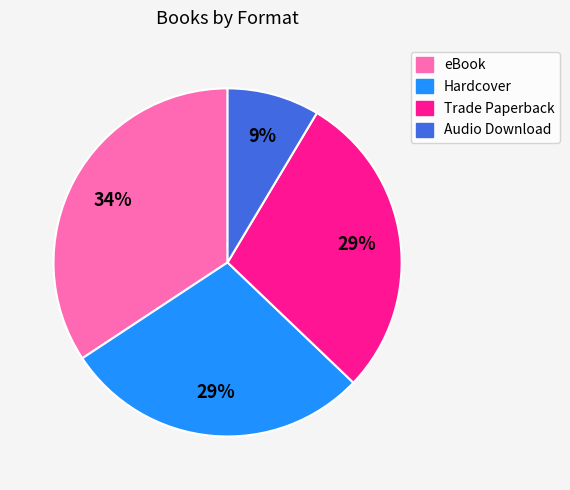

Which slice is the largest?

eBook